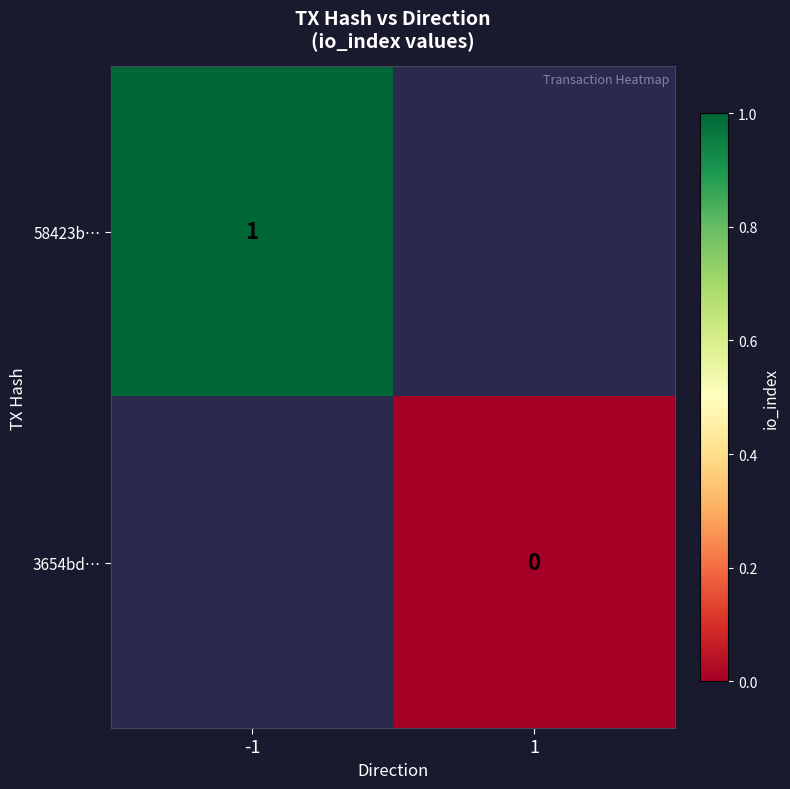

List the series in order of their overall mean, highest first.

58423b…, 3654bd…